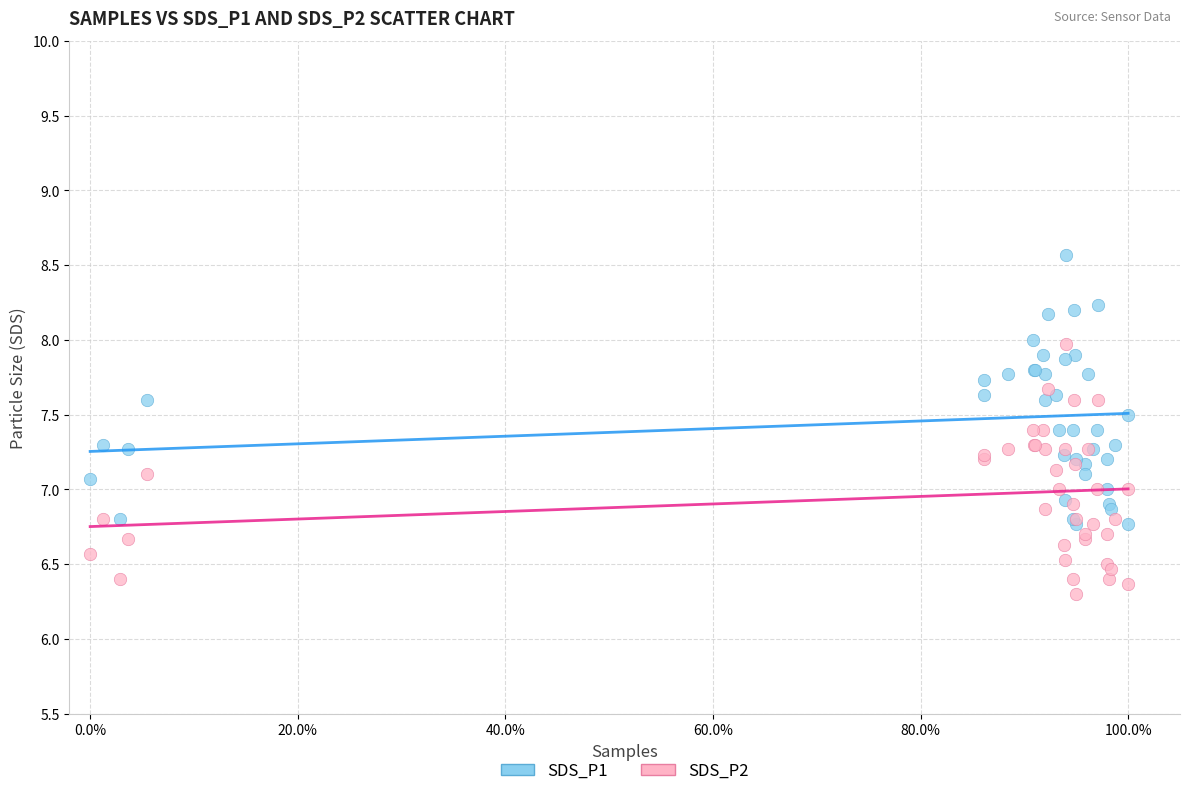

What is the X range (max minus min) for the scatter plot?

1.0